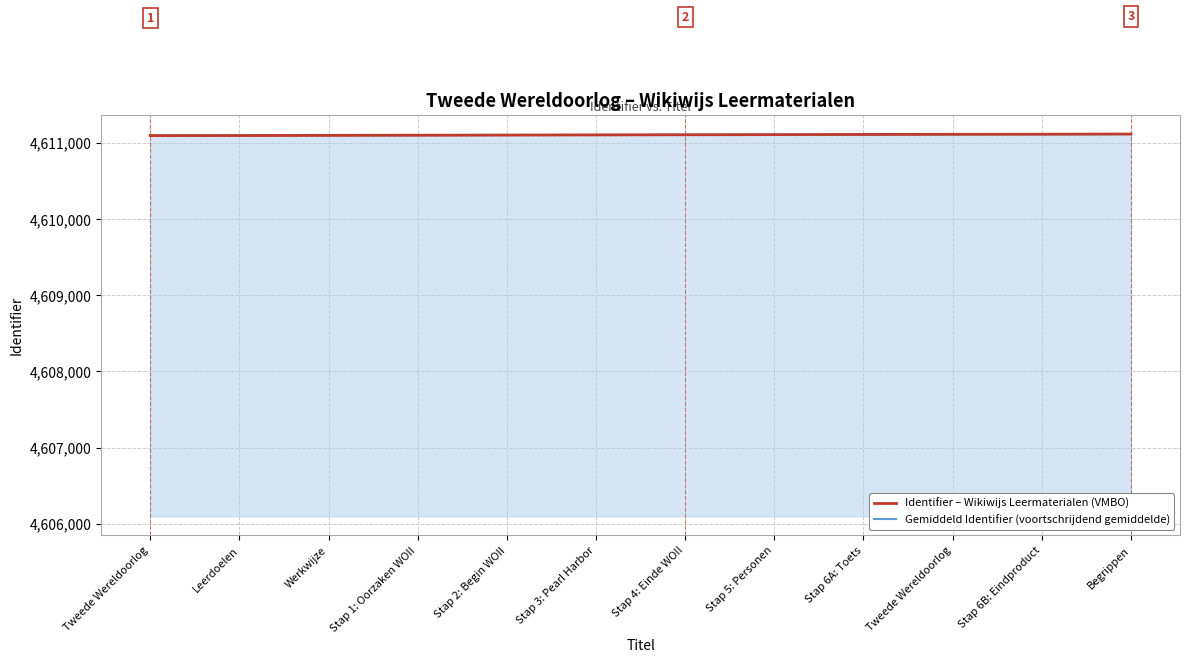

How many times do Gemiddeld Identifier (voortschrijdend gemiddelde) and Identifier – Wikiwijs Leermaterialen (VMBO) cross each other?

2